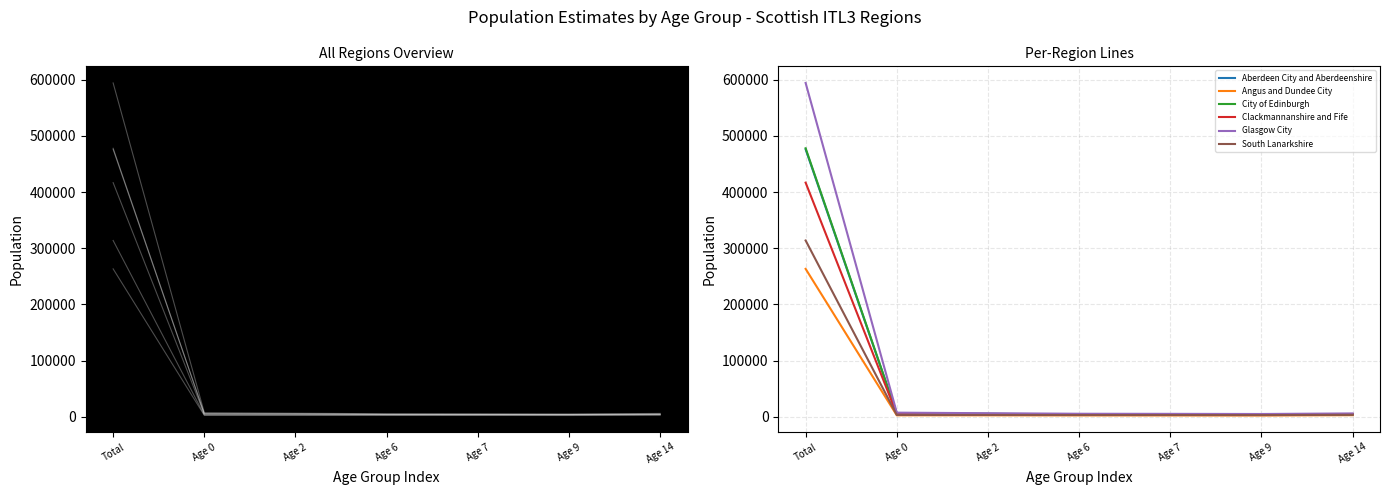

At how many categories does at least one series exceed 374700?

1